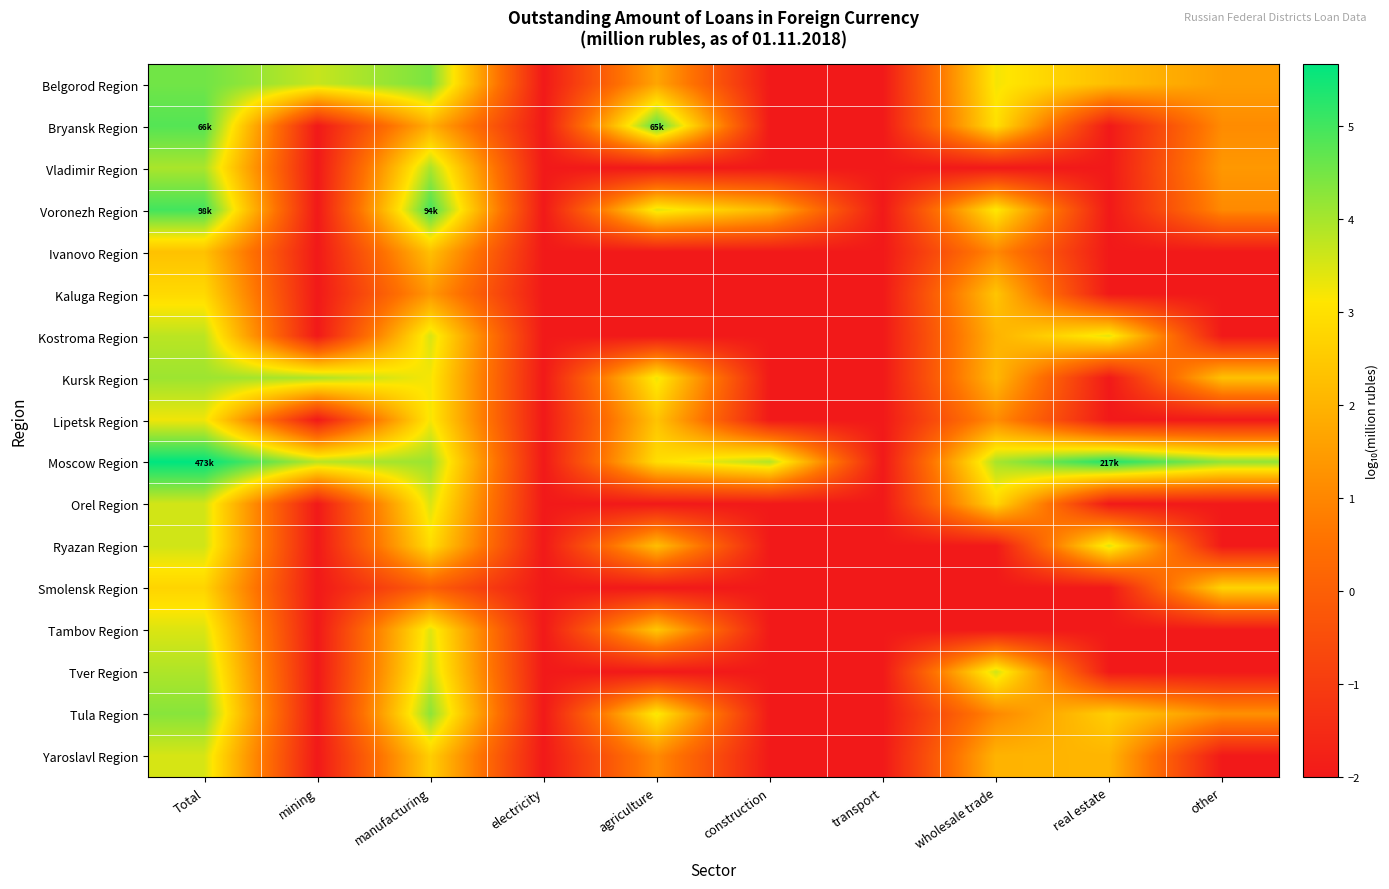

Between construction and other, which is larger?

other